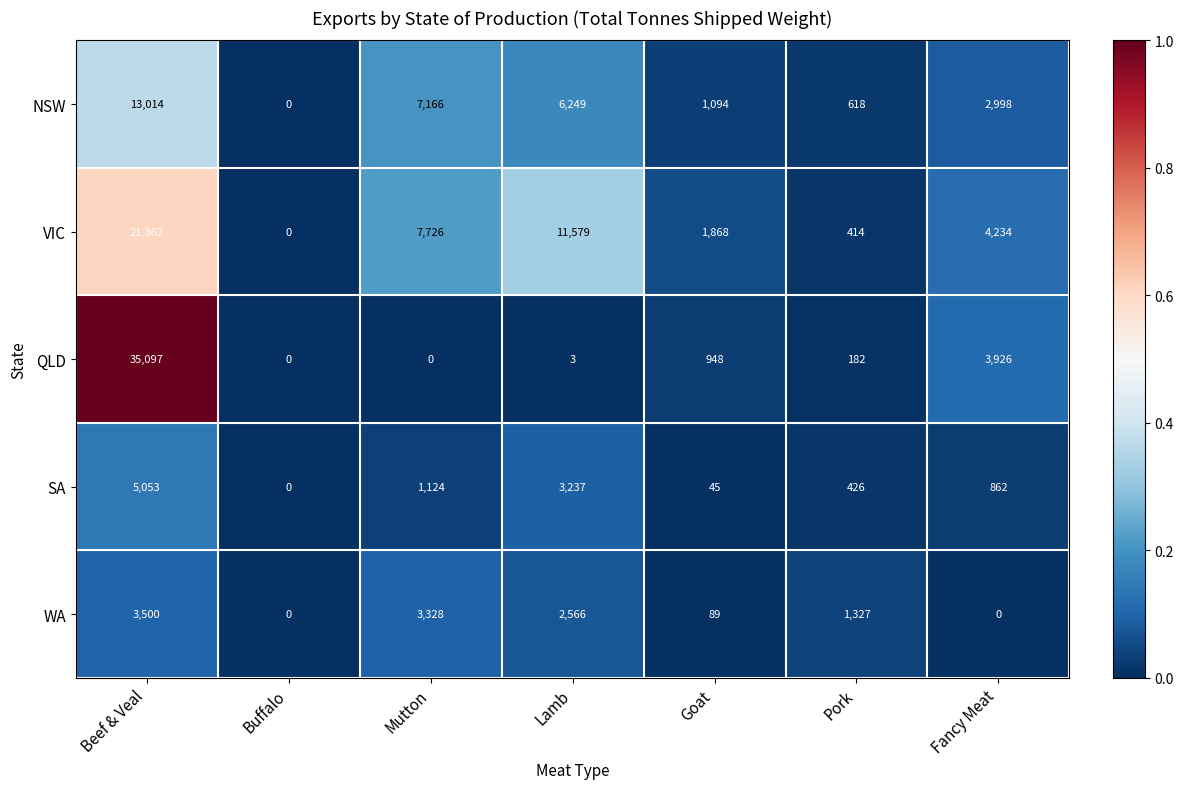

What is the sum of all VIC values?

47183